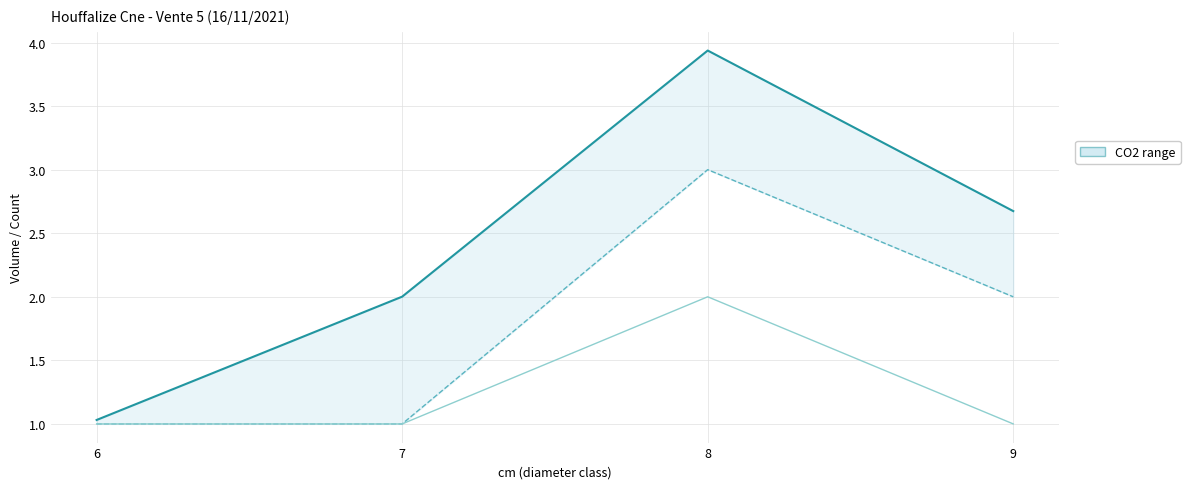

In produit_vtgr (upper), how many points are higher than both neighbors (excluding endpoints)?

1